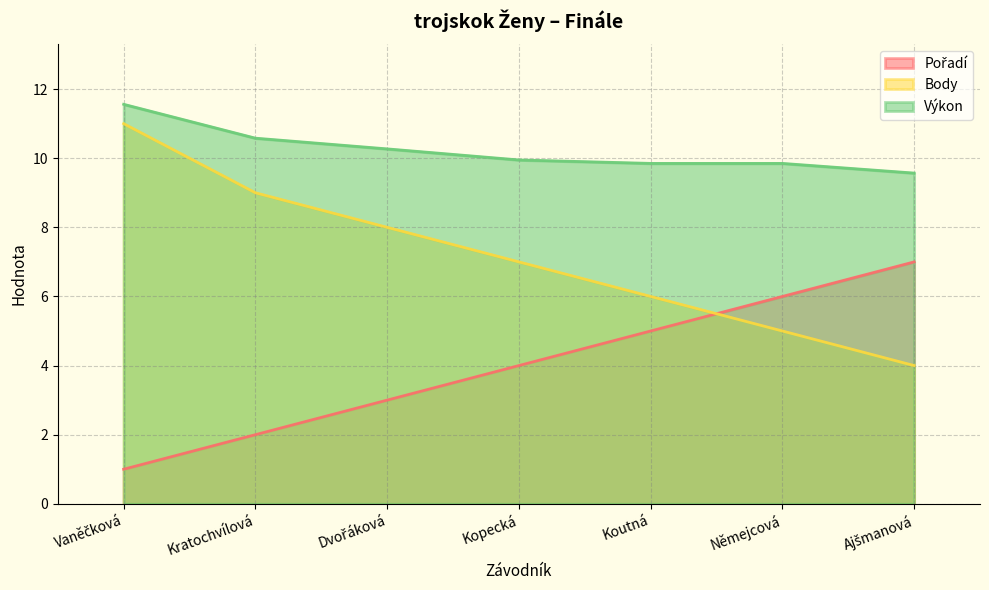

What position from the left is Dvořáková?

3